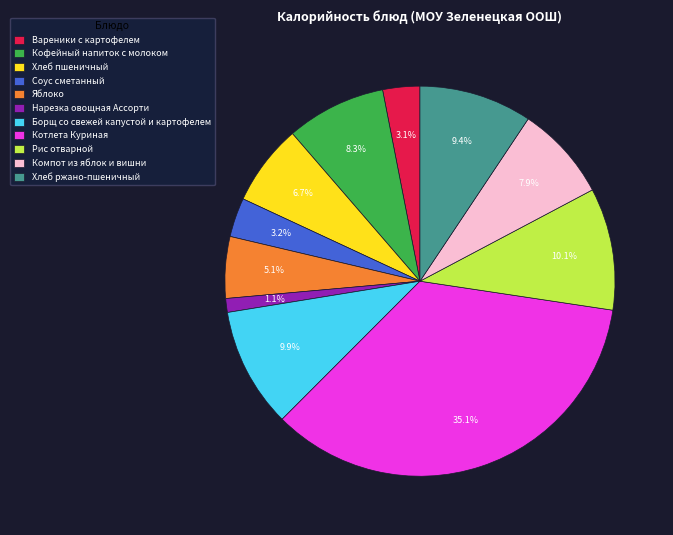

What portion of the pie excludes Компот из яблок и вишни?

92.1%